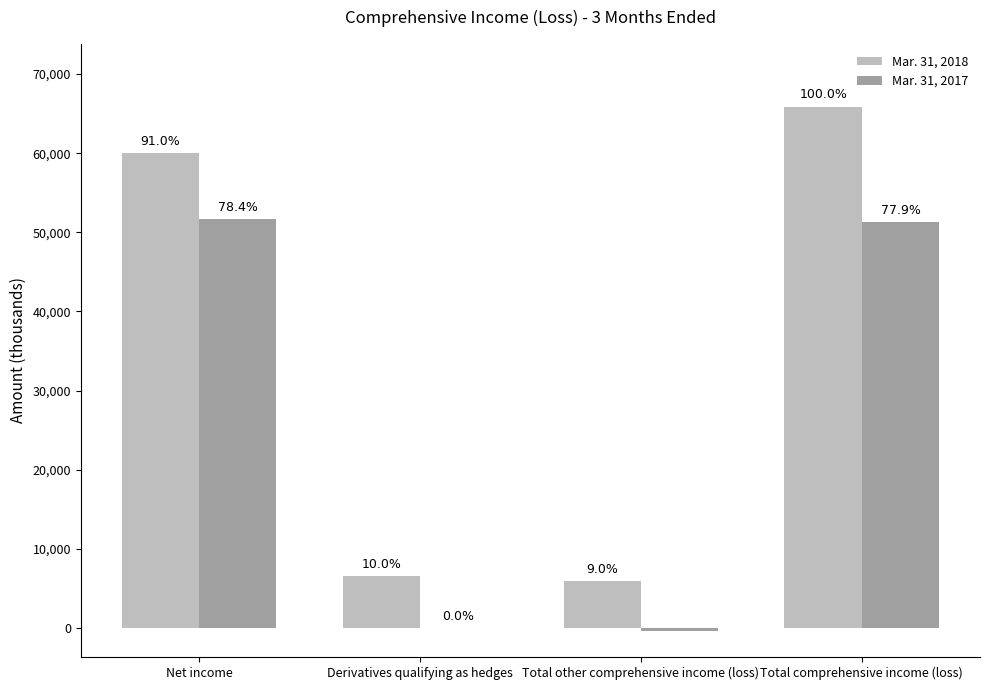

How many groups of bars are there?

4